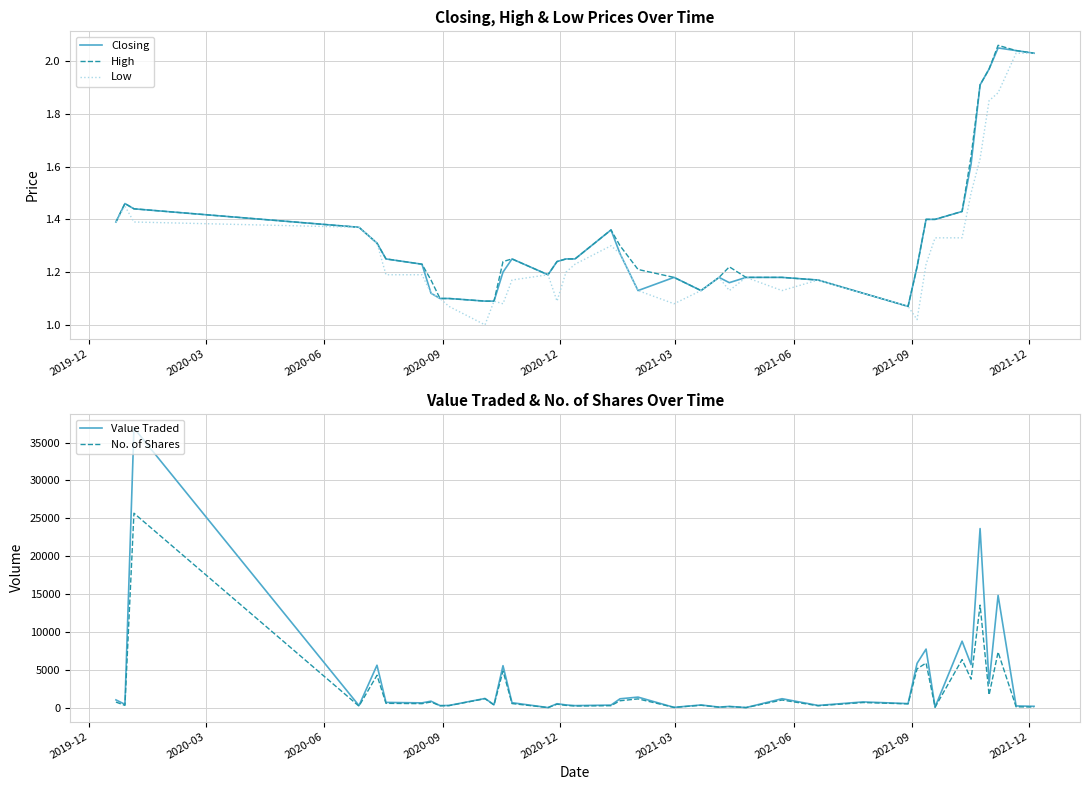

What is the value of the High point at the 17th from the left?

1.2